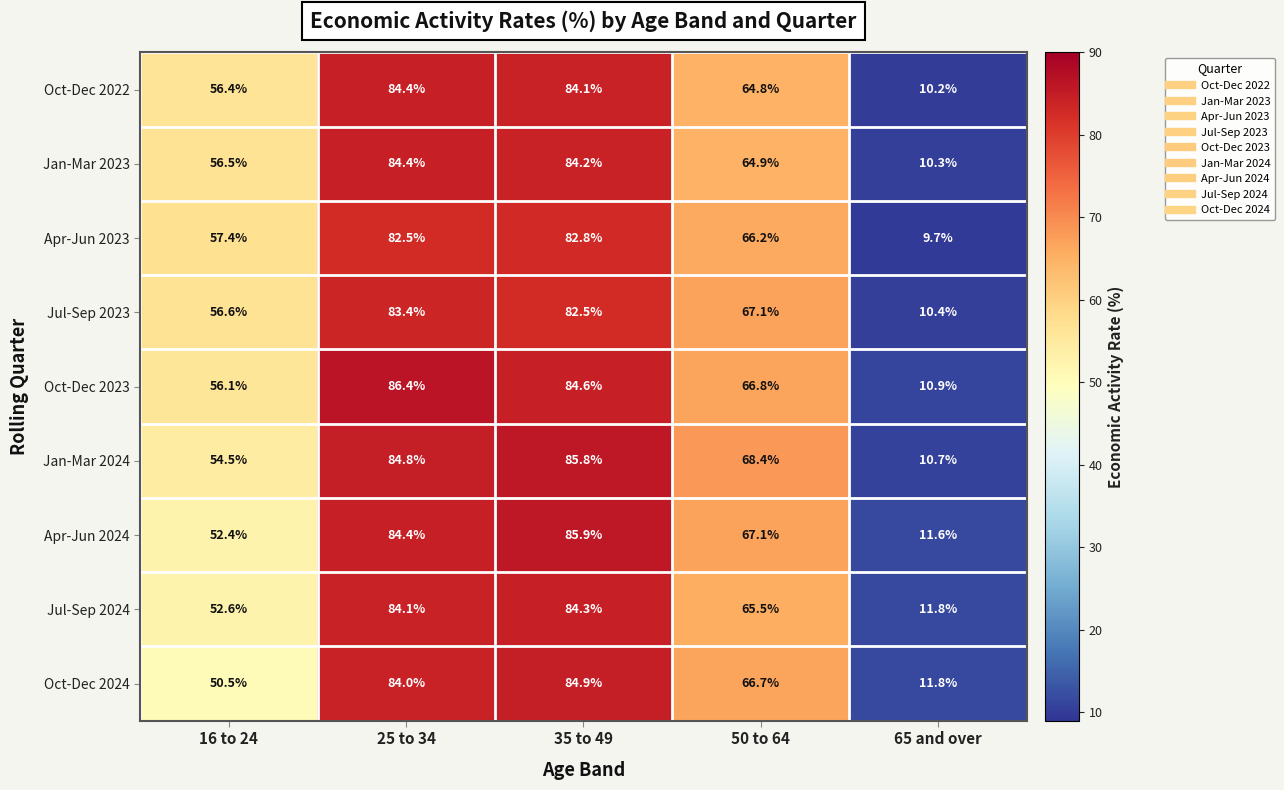

What is the difference between the second highest and minimum values in the Oct-Dec 2023 series?

73.7